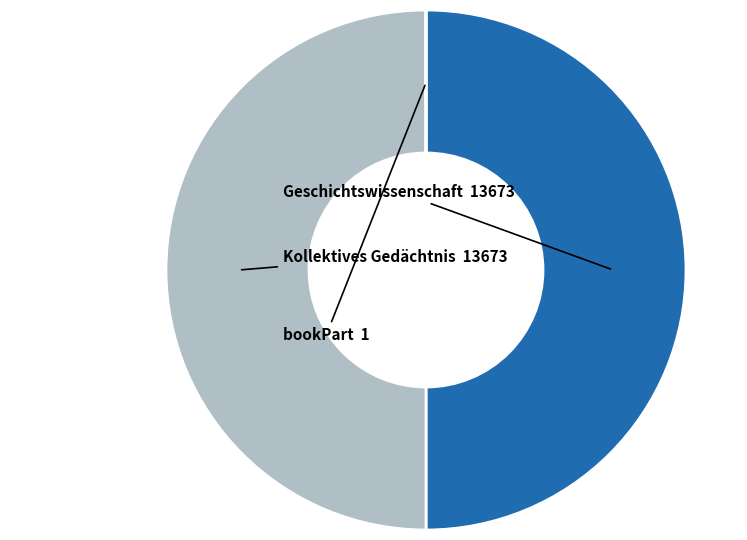

The Geschichtswissenschaft slice represents 37% of the pie. True or false?

False